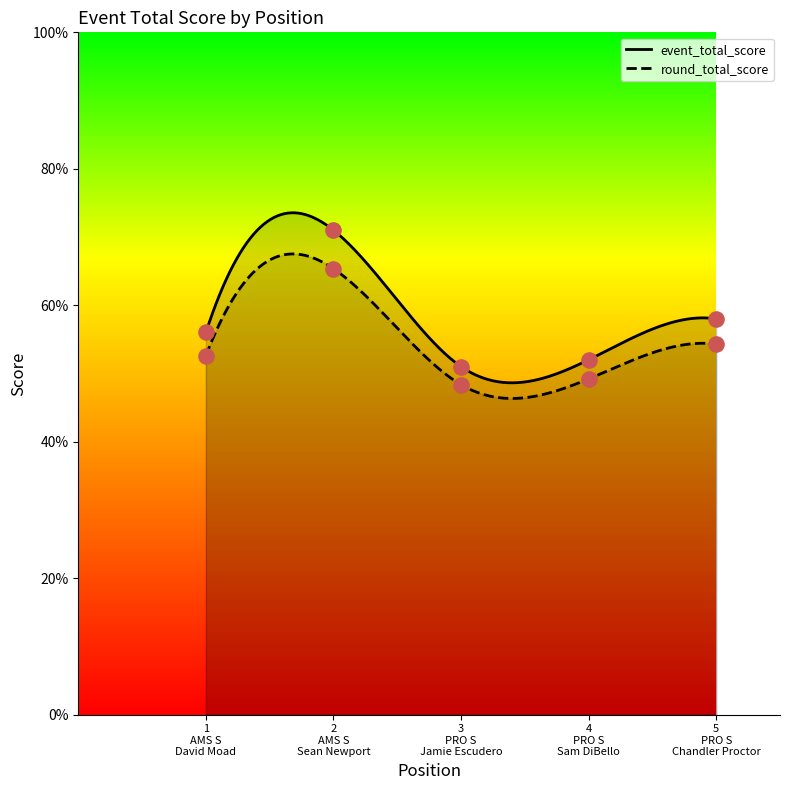

Which series contains the lowest Y value?

round_total_score